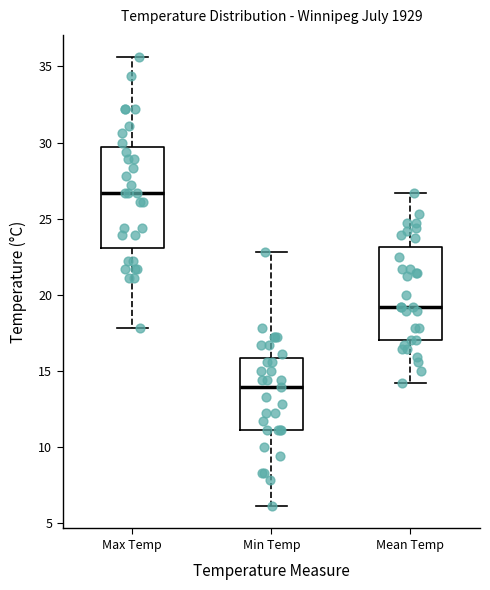

Where does the lower whisker of the box for Min Temp end on the y-axis? The values are not printed on the chart, so give them approximately, as read against the axis.

6.0